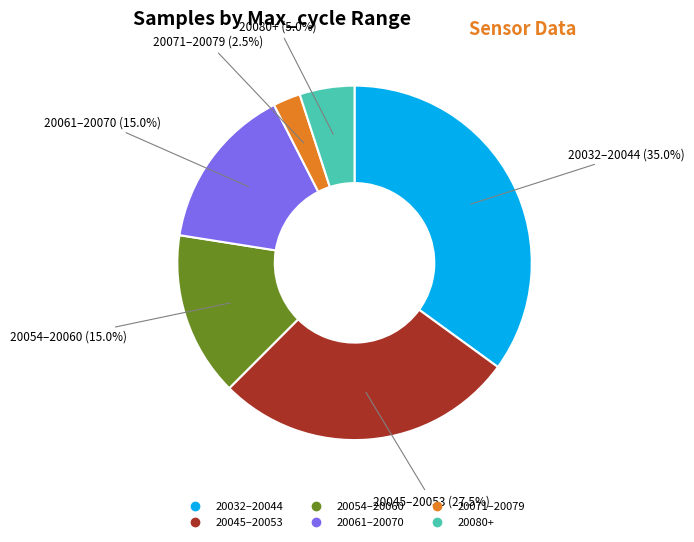

Is there any slice that represents more than half of the pie?

No